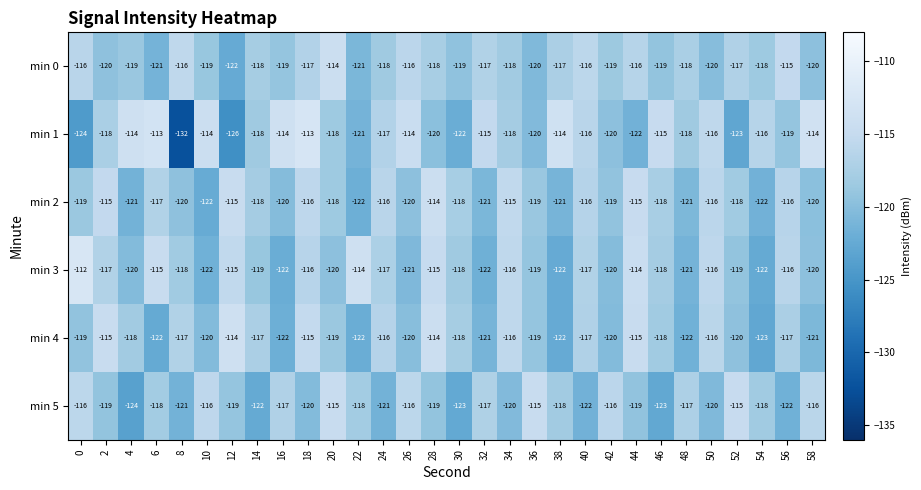

How many min 3 values are between -120 and -116?

17